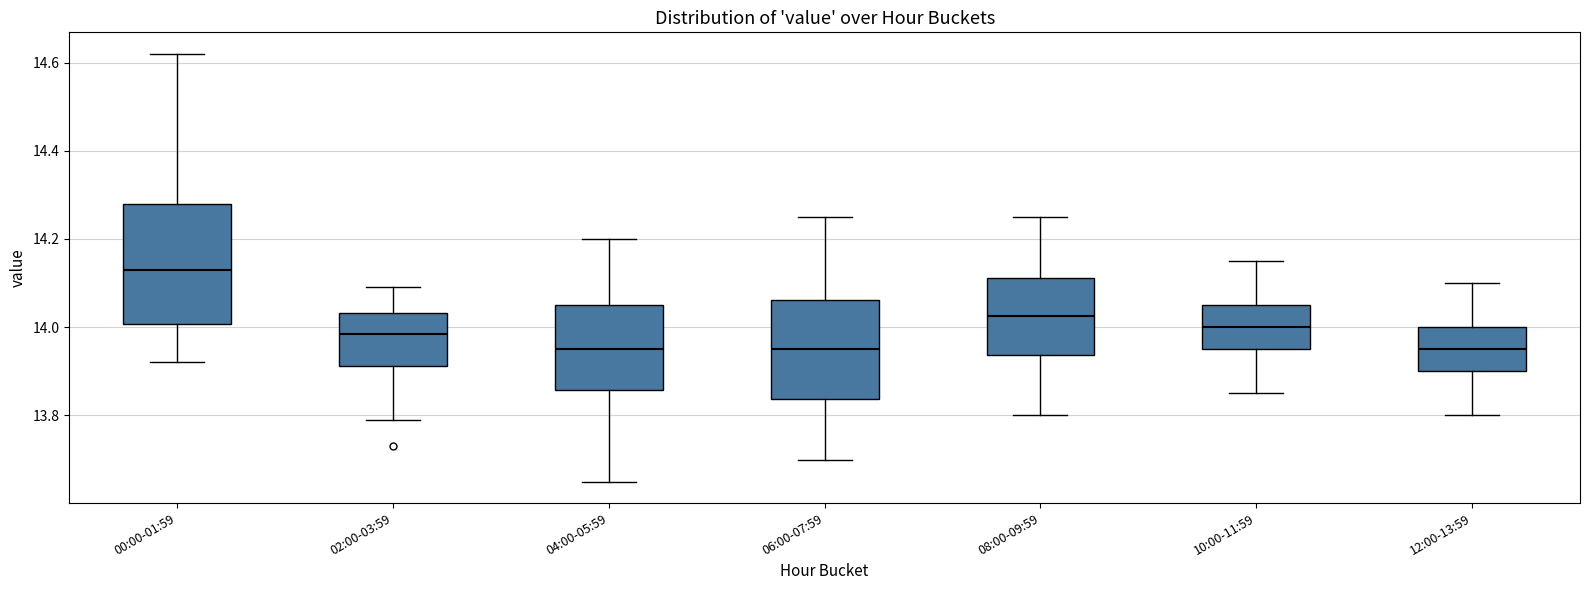

Where does the upper whisker of the box for 04:00-05:59 end on the y-axis? The values are not printed on the chart, so give them approximately, as read against the axis.

14.20